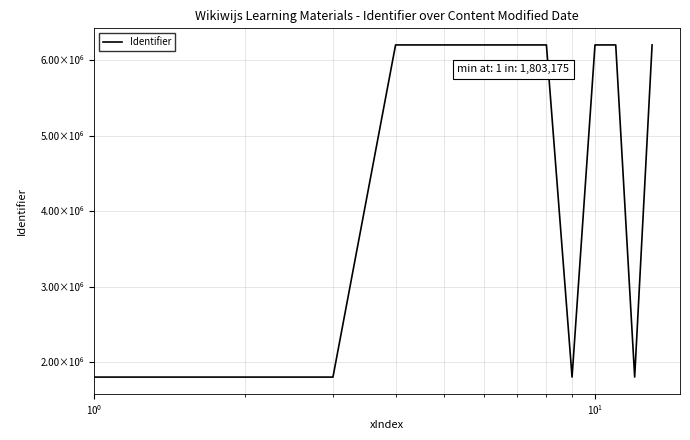

Is this an area chart (filled region under the line)?

No